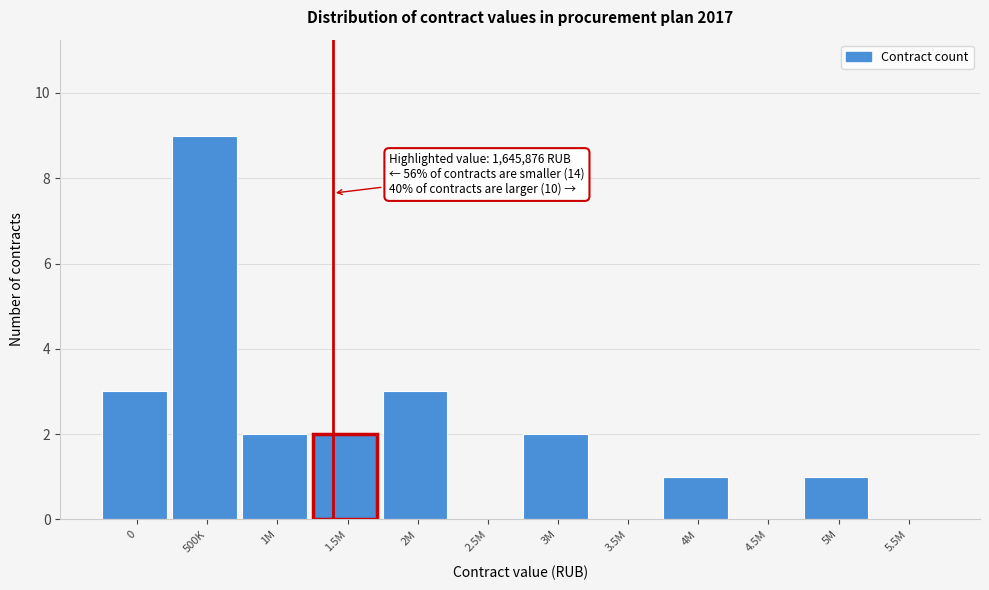

Reading left to right, what are all the values shown in this chart?

0=3	500K=9	1M=2	1.5M=2	2M=3	2.5M=0	3M=2	3.5M=0	4M=1	4.5M=0	5M=1	5.5M=0